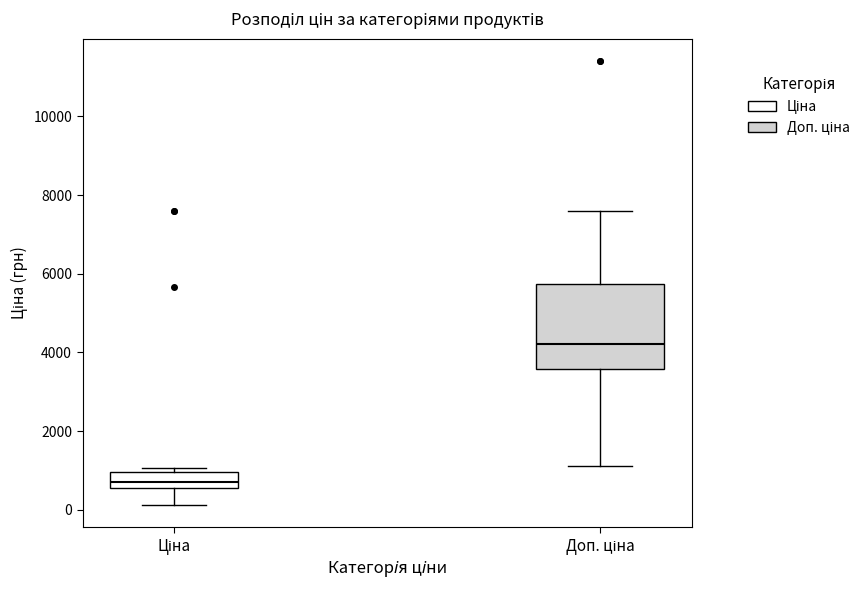

Where is the lower edge of the box for Доп. ціна on the y-axis? The values are not printed on the chart, so give them approximately, as read against the axis.

3600